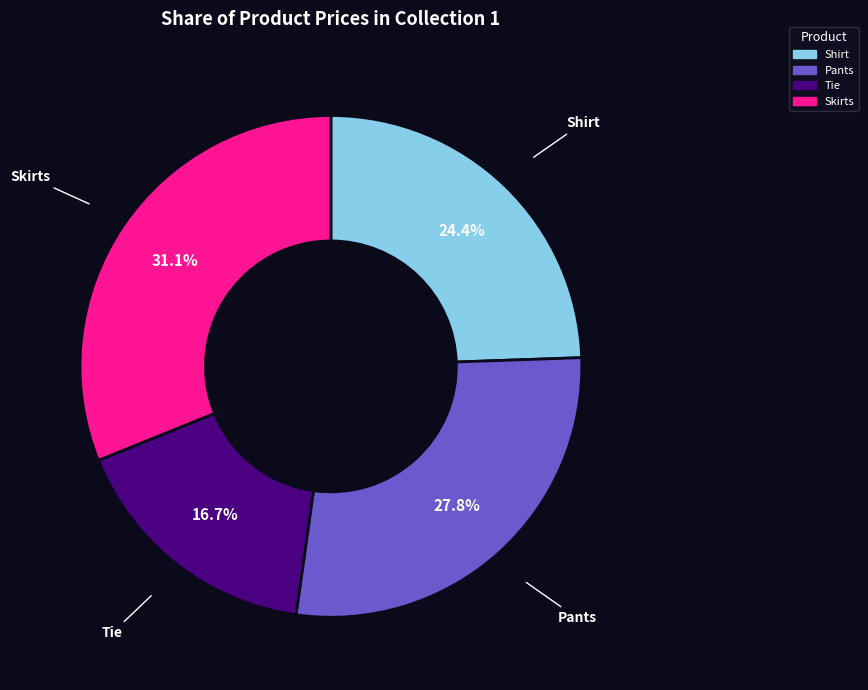

Between Tie and Skirts, which is larger?

Skirts